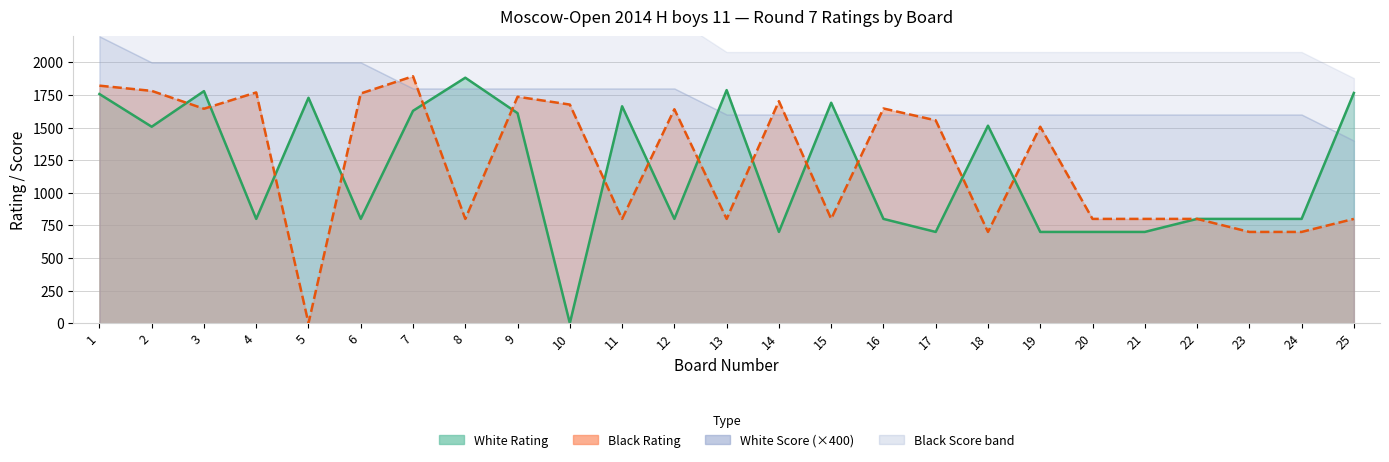

What is the average value of the Black Rating series?

1226